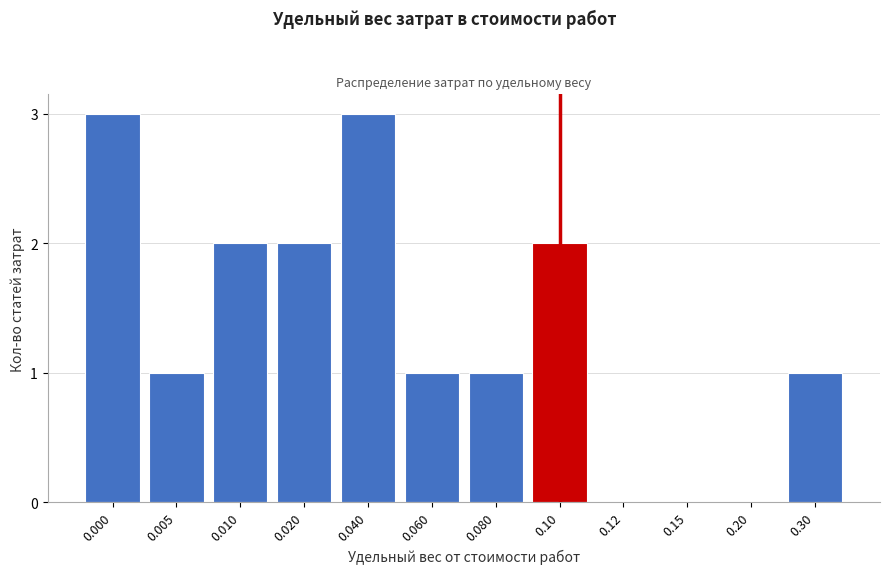

Reading right to left, extract all data points from this chart.

0.30=1	0.20=0	0.15=0	0.12=0	0.10=2	0.080=1	0.060=1	0.040=3	0.020=2	0.010=2	0.005=1	0.000=3